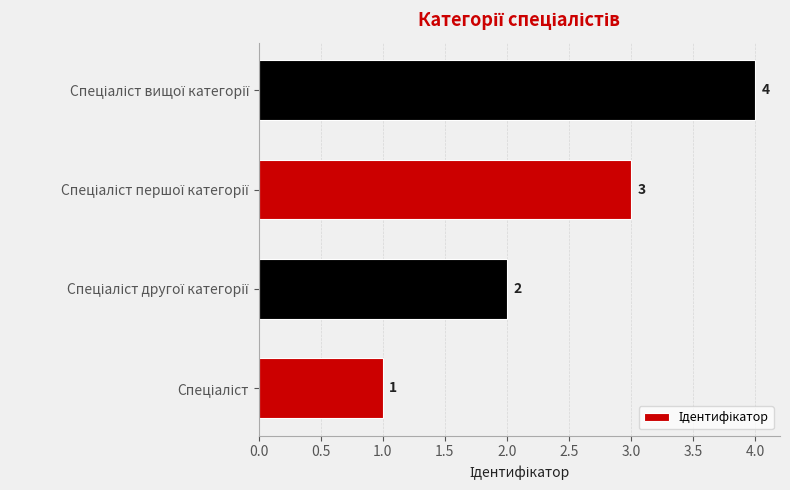

What is the sum of all values?

10